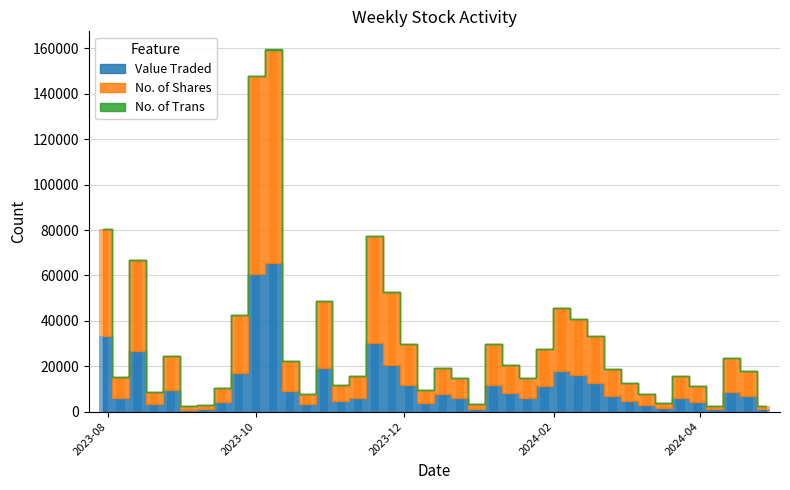

How many bars are there in each group?

3